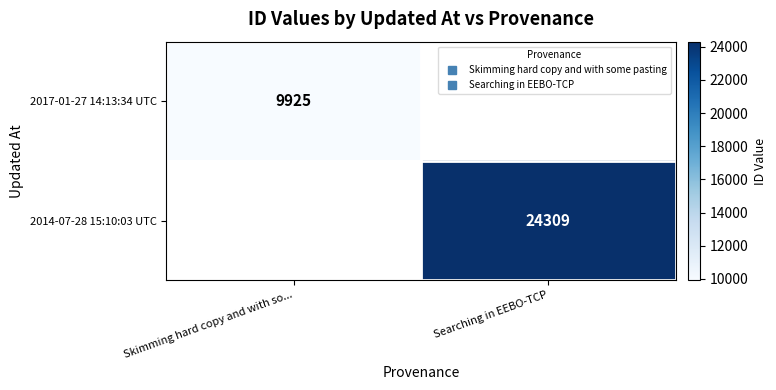

Which label corresponds to the largest value in the chart?

Searching in EEBO-TCP